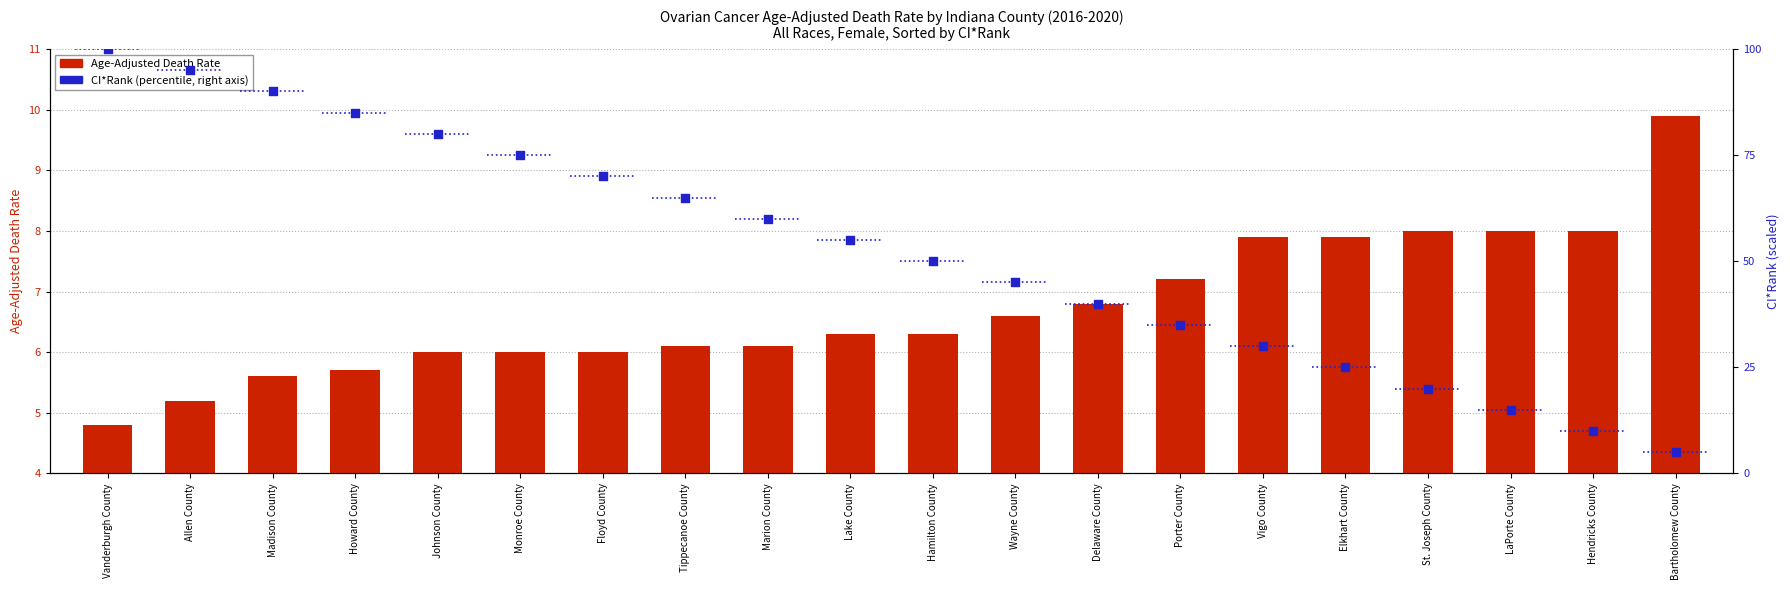

At how many categories does at least one series exceed 87?

3